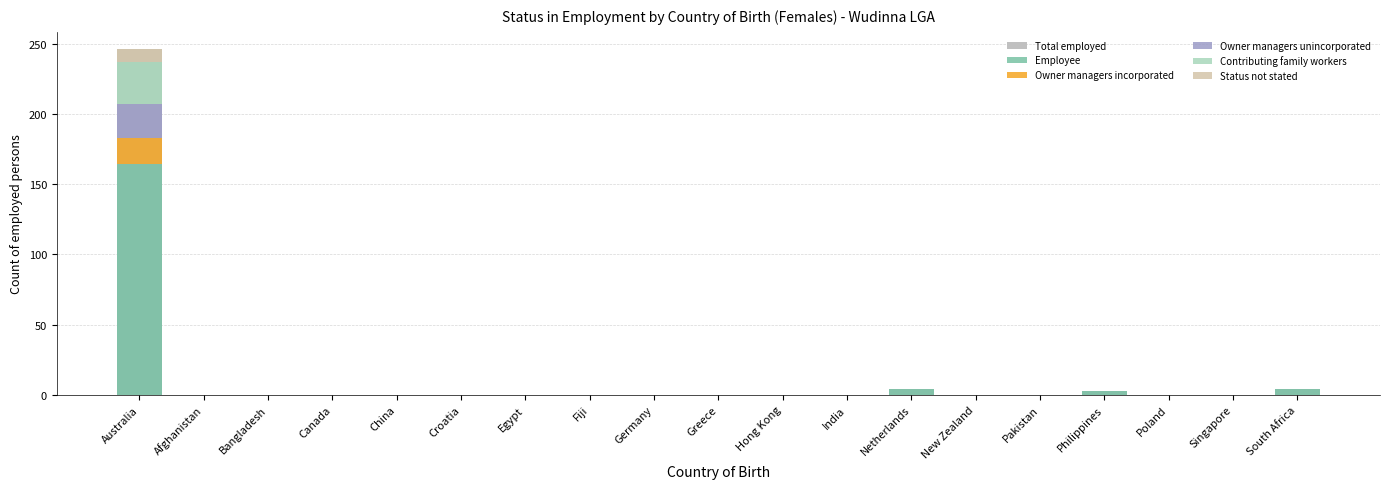

Is the value of Employee at Philippines greater than the value of Owner managers incorporated at Singapore?

Yes